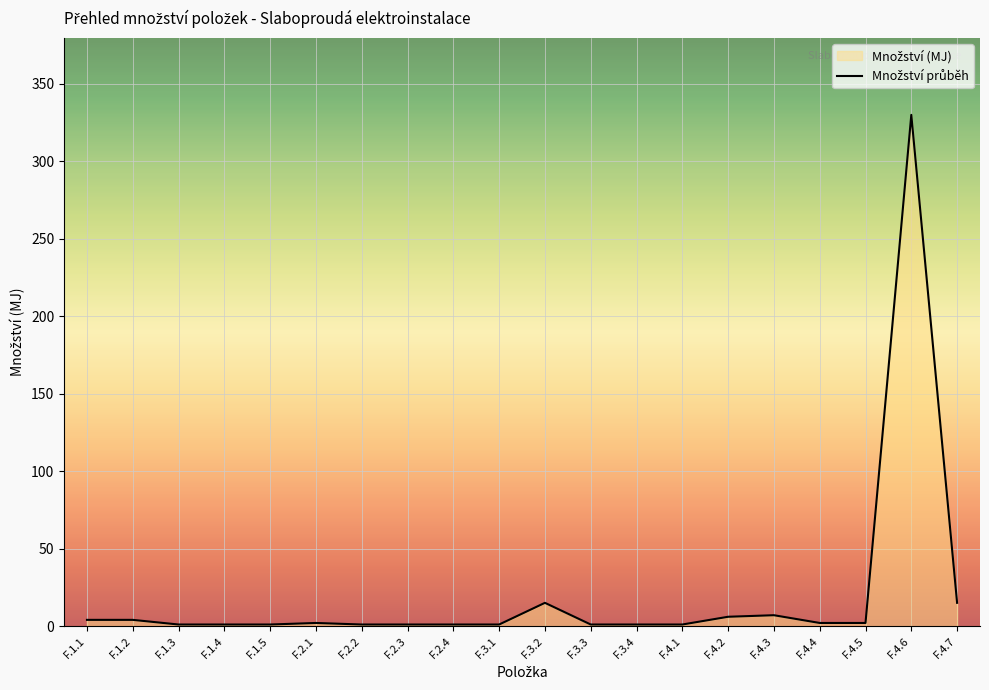

What is the average value?

20